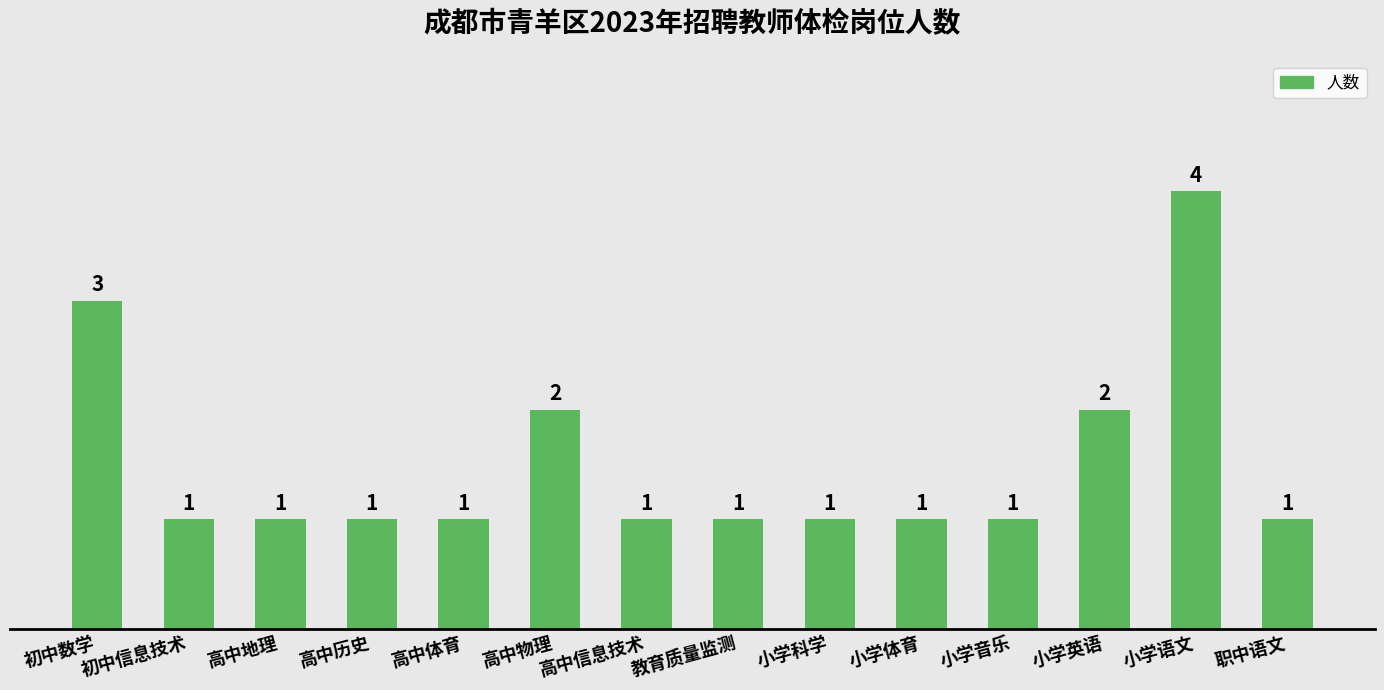

Which category has the highest value across all series?

小学语文